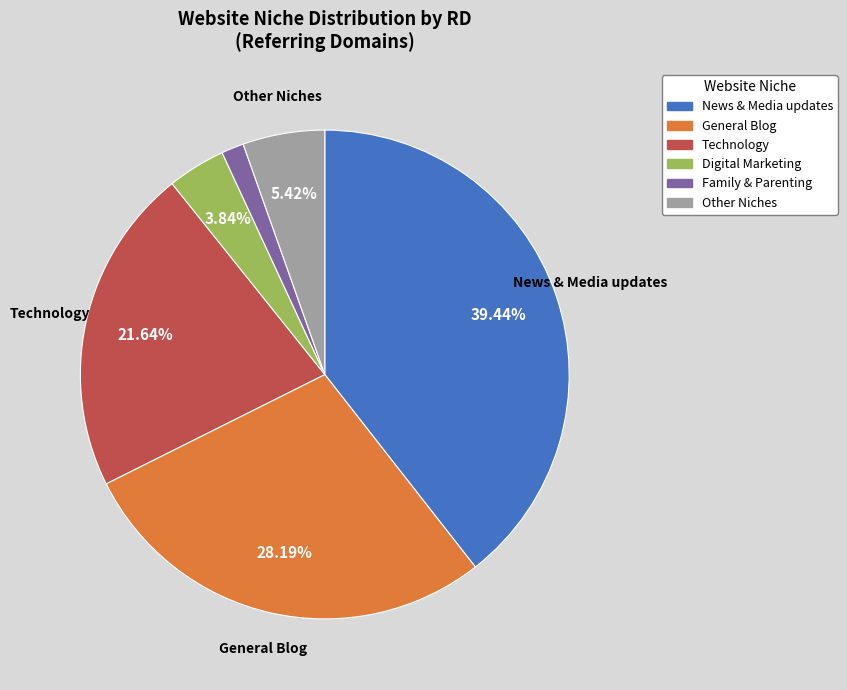

Is there any slice that represents more than half of the pie?

No